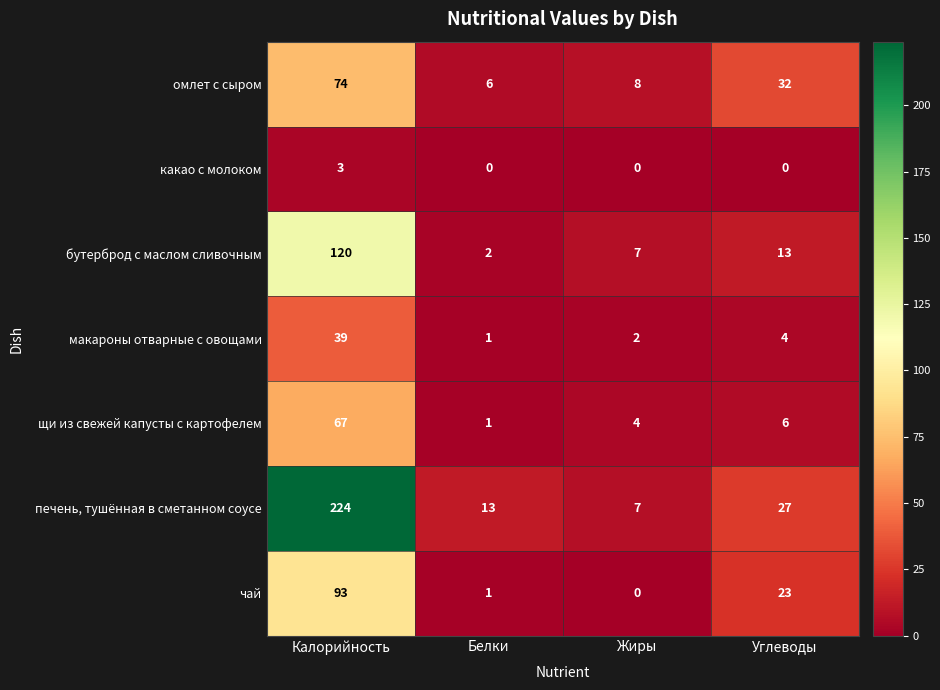

What is the greatest value displayed?

224